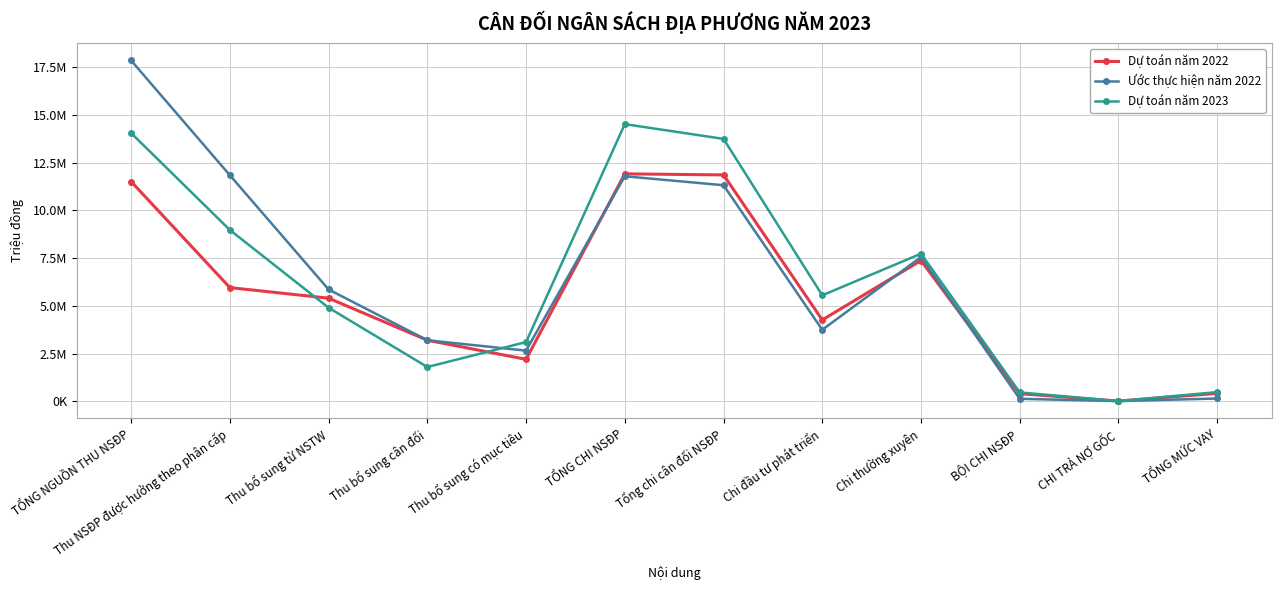

What is the label of the 6th point from the left?

TỔNG CHI NSĐP